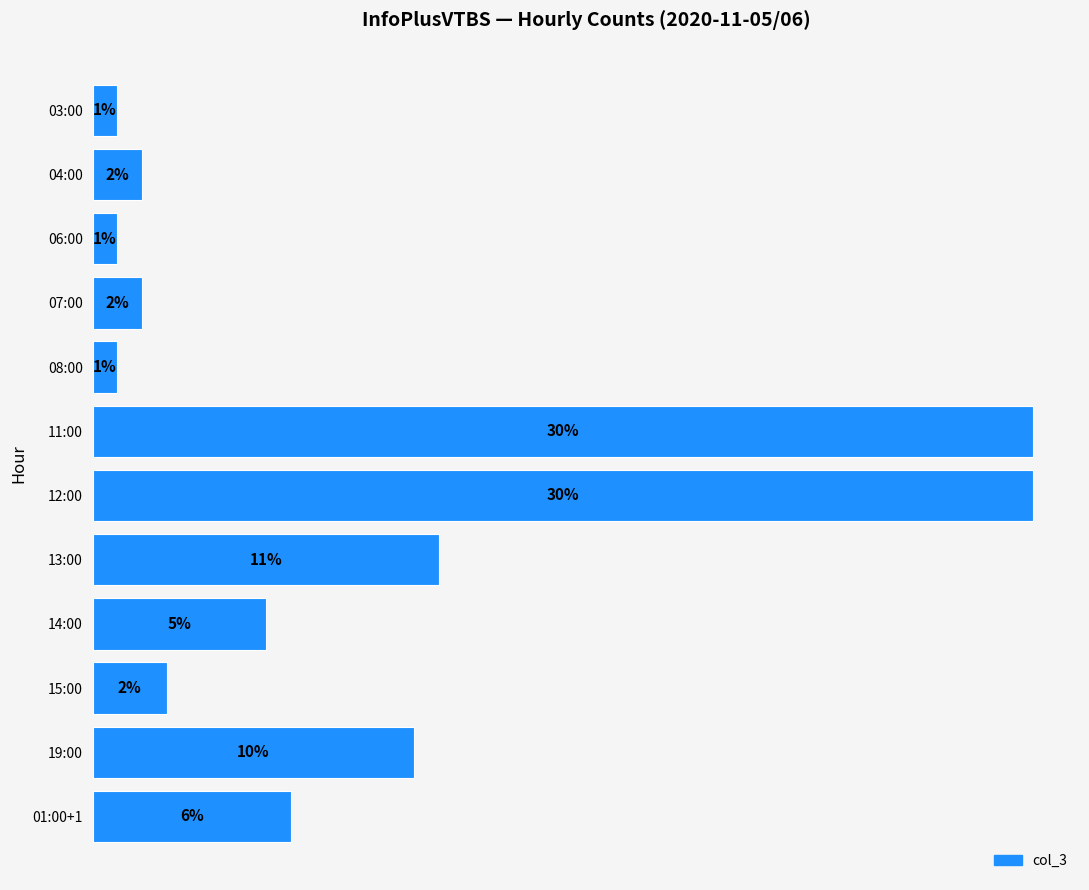

Where is the data nearest to the value 19?

13:00